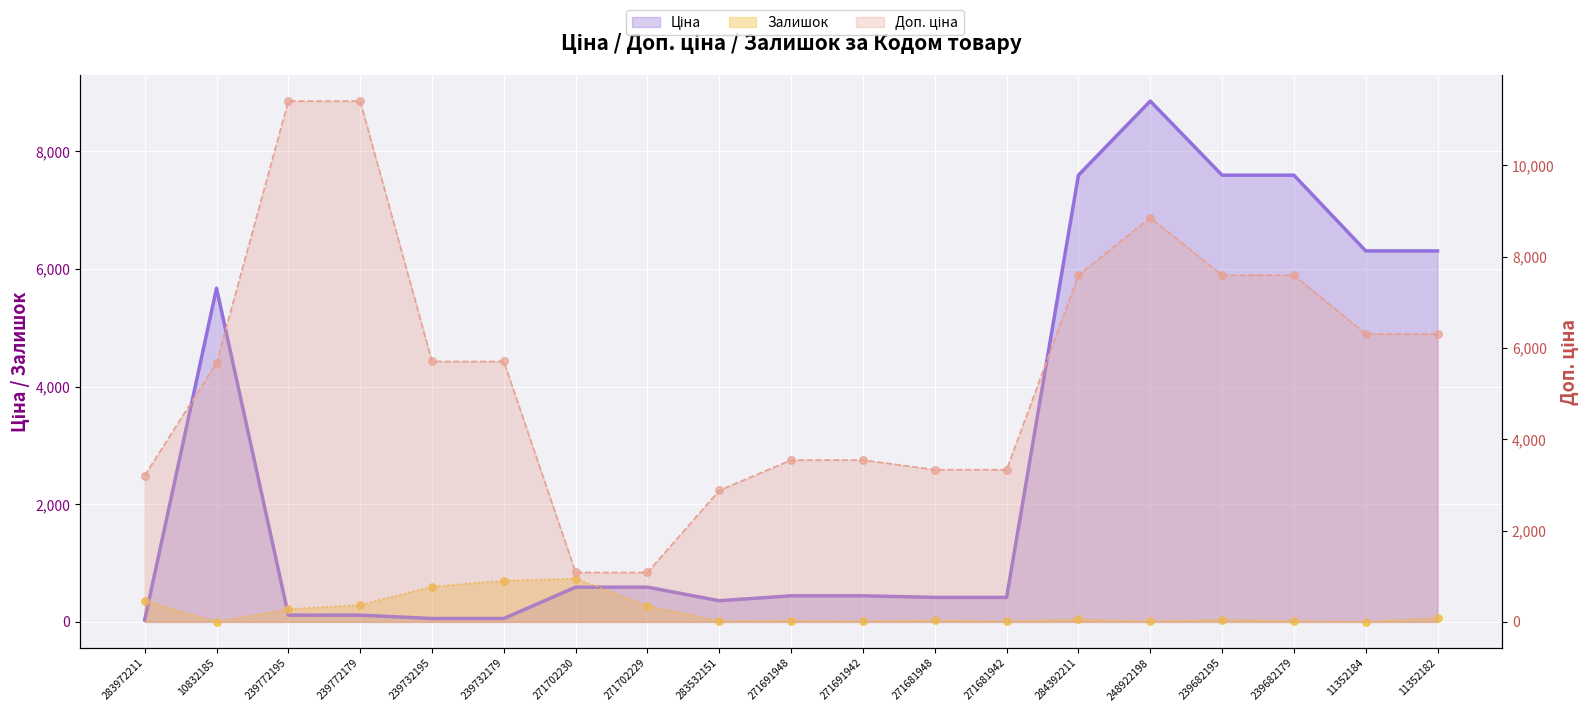

Which series reaches the minimum Y coordinate?

Залишок